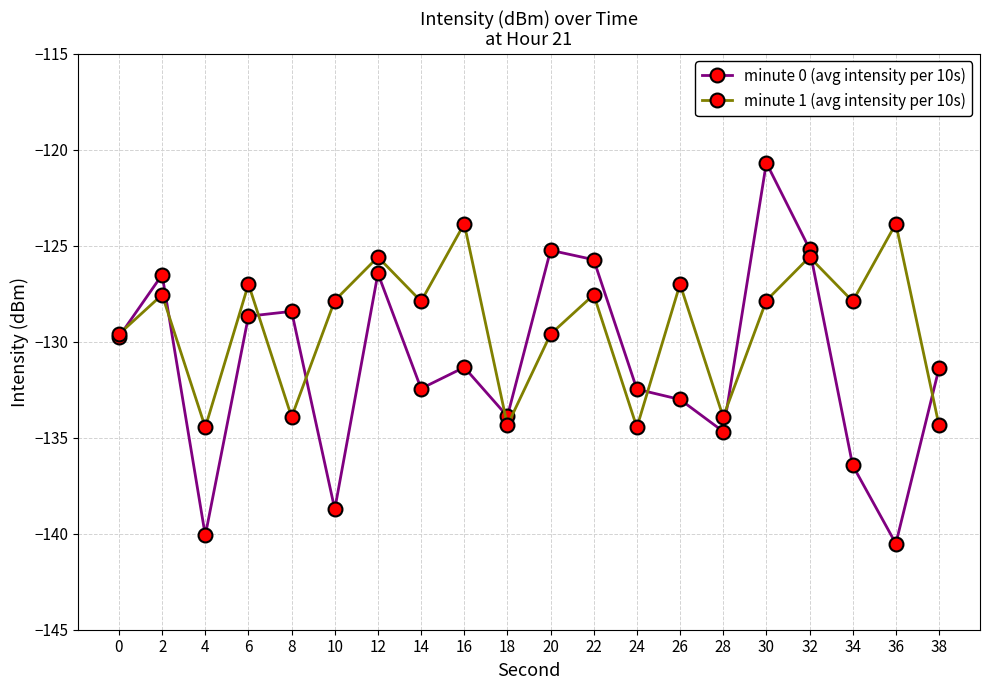

Which series has the largest total across all categories?

minute 1 (avg intensity per 10s)